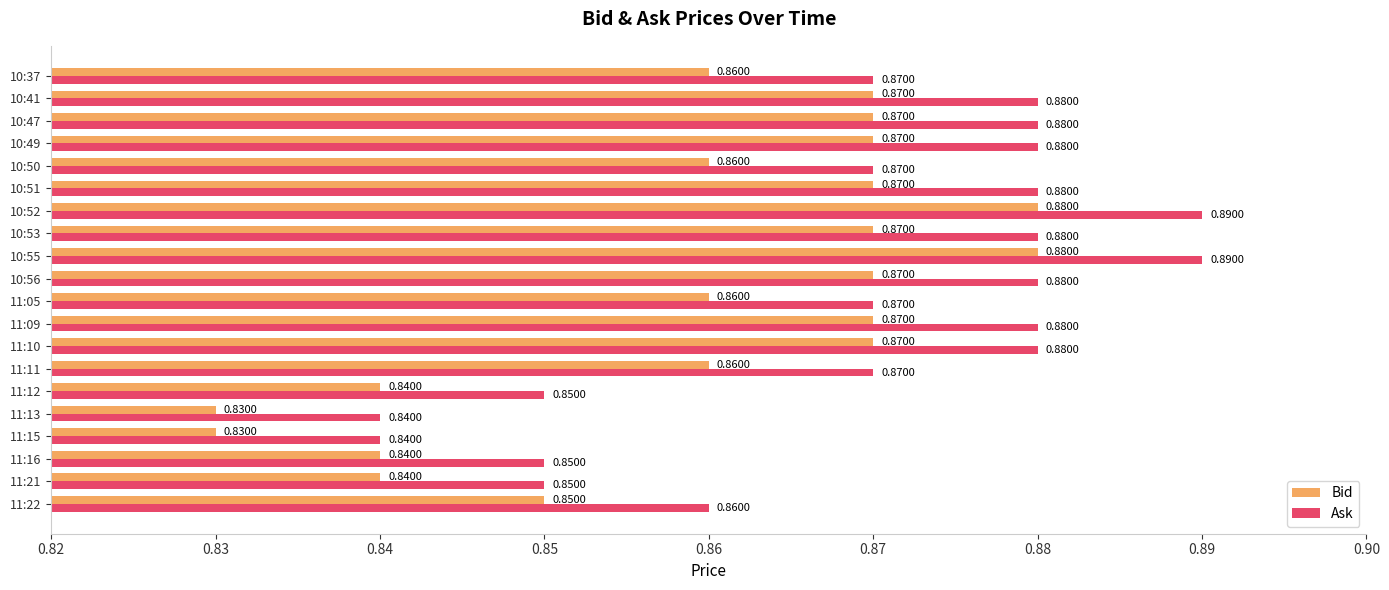

At how many categories does at least one series exceed 0?

20